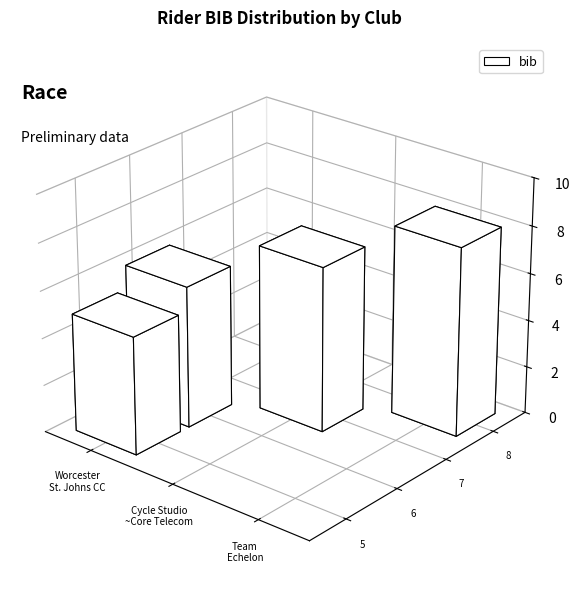

Rank the categories by value from highest to lowest.

Team Echelon, The Cycle Studio~Core Telecom~RPC, Worcester St. Johns CC, Worcester St. Johns CC